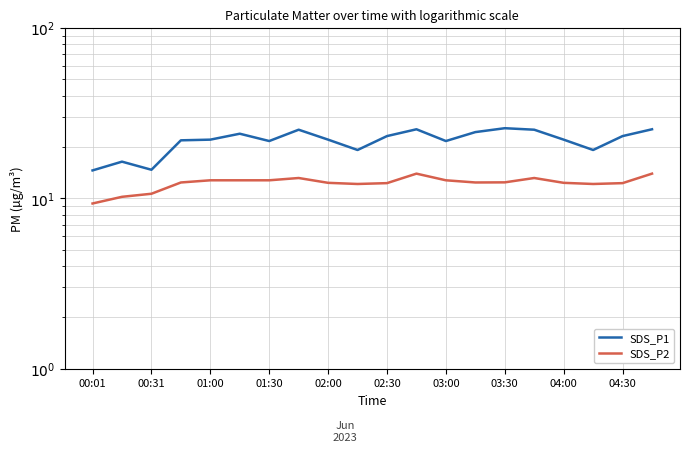

At 03:30, list the series in order from smallest to largest.

SDS_P2, SDS_P1